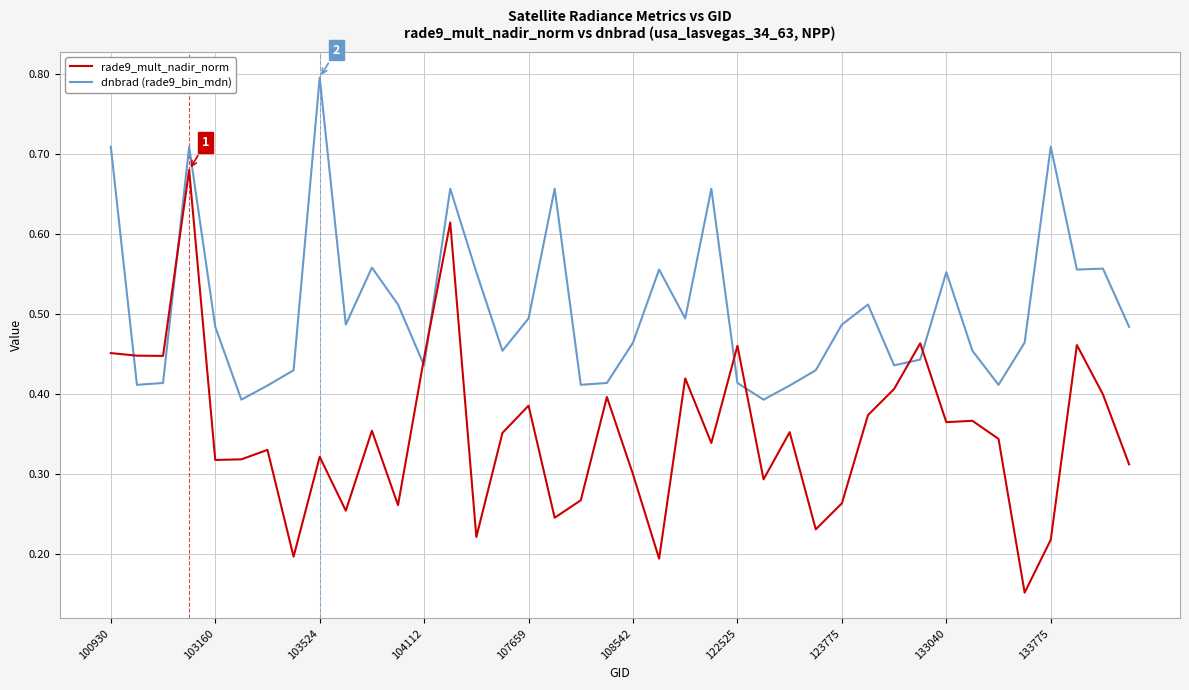

How many intersections are there between rade9_mult_nadir_norm and dnbrad (rade9_bin_mdn)?

8